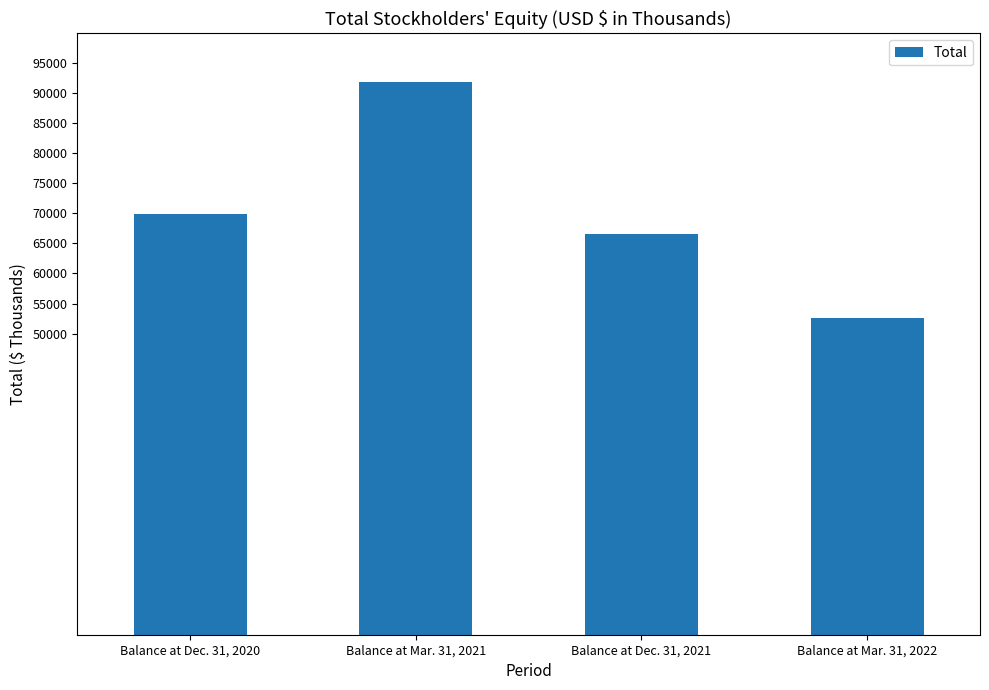

At which label is the value closest to 72255?

Balance at Dec. 31, 2020